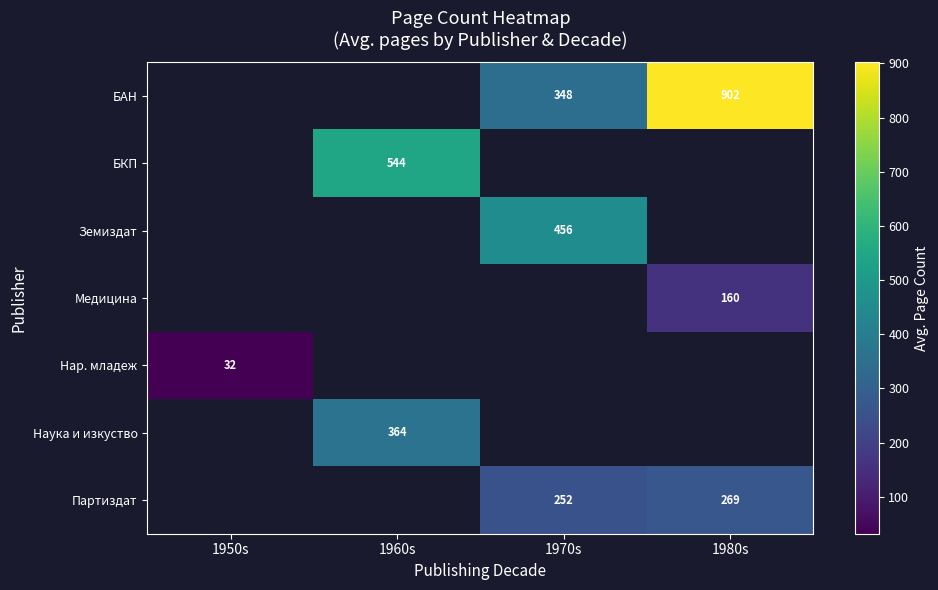

The Партиздат series shows 252 at 1970s. True or false?

True